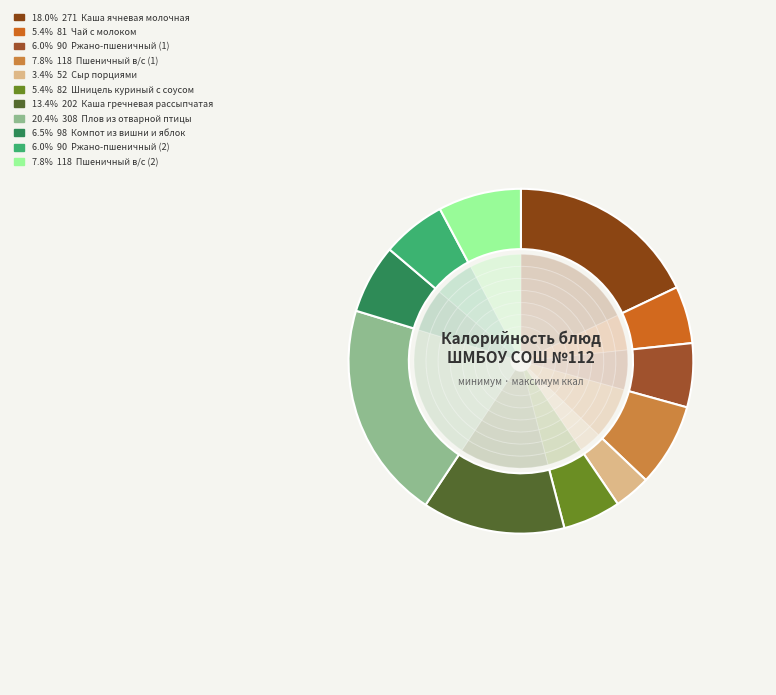

To the nearest percent, what is the difference between the Ржано-пшеничный (2) and Чай с молоком slice percentages?

1%